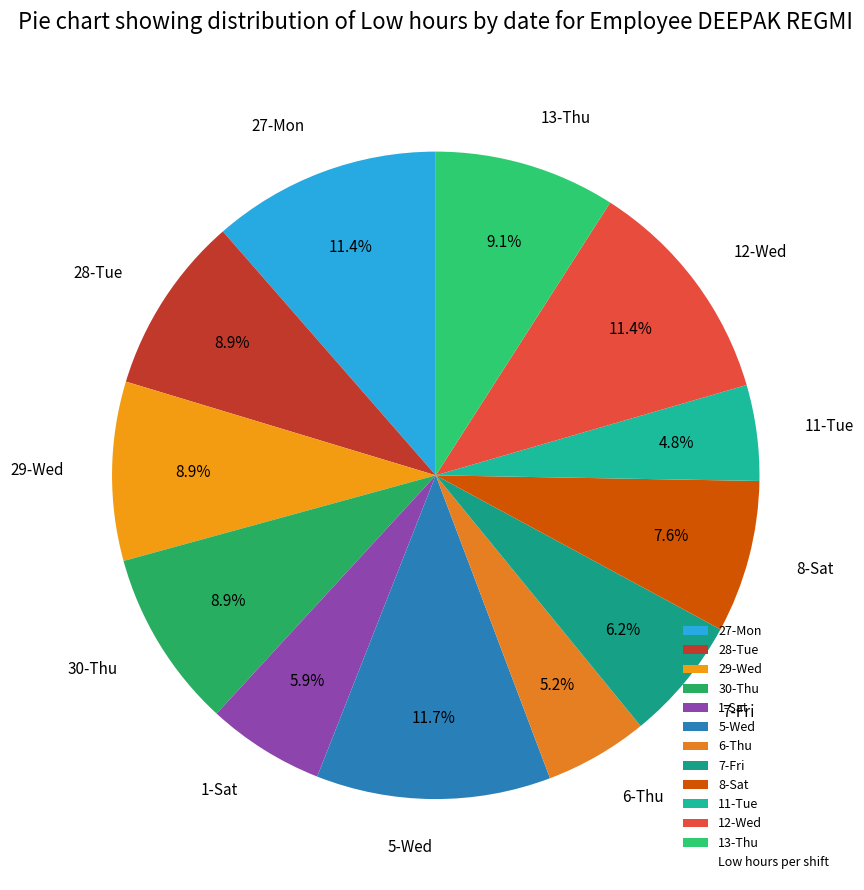

True or false: 13-Thu accounts for 21% of the total.

False